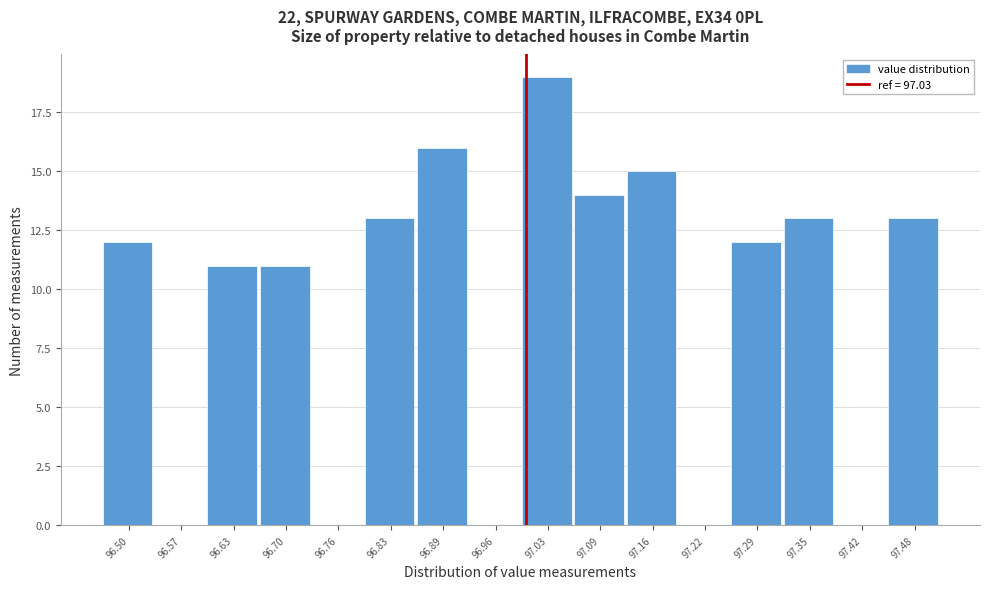

Reading left to right, what are all the values shown in this chart?

96.50=12	96.57=0	96.63=11	96.70=11	96.76=0	96.83=13	96.89=16	96.96=0	97.03=19	97.09=14	97.16=15	97.22=0	97.29=12	97.35=13	97.42=0	97.48=13